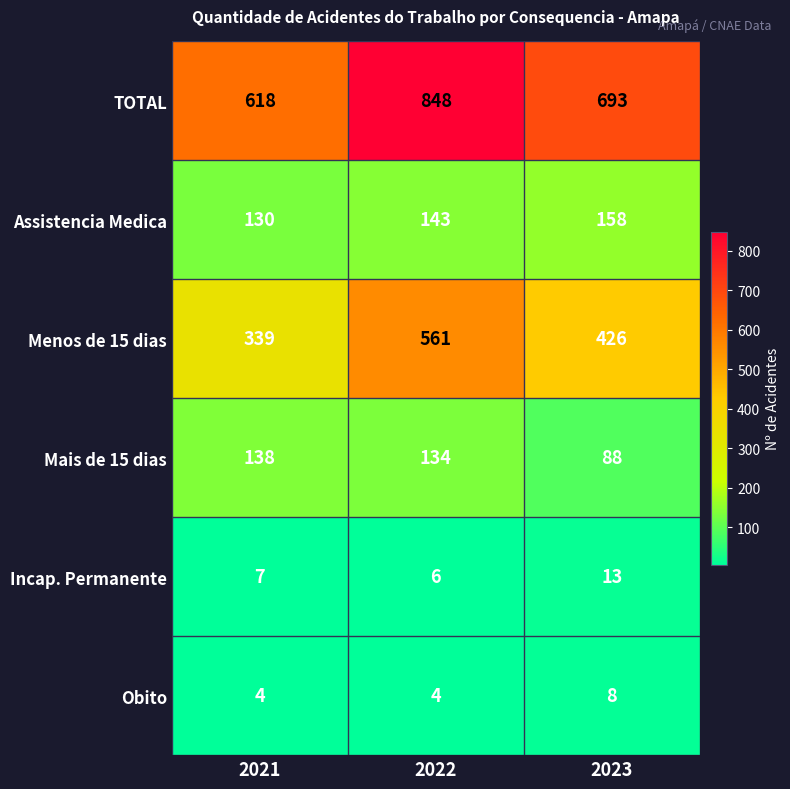

What is the spread (max minus min) of values at 2023?

685